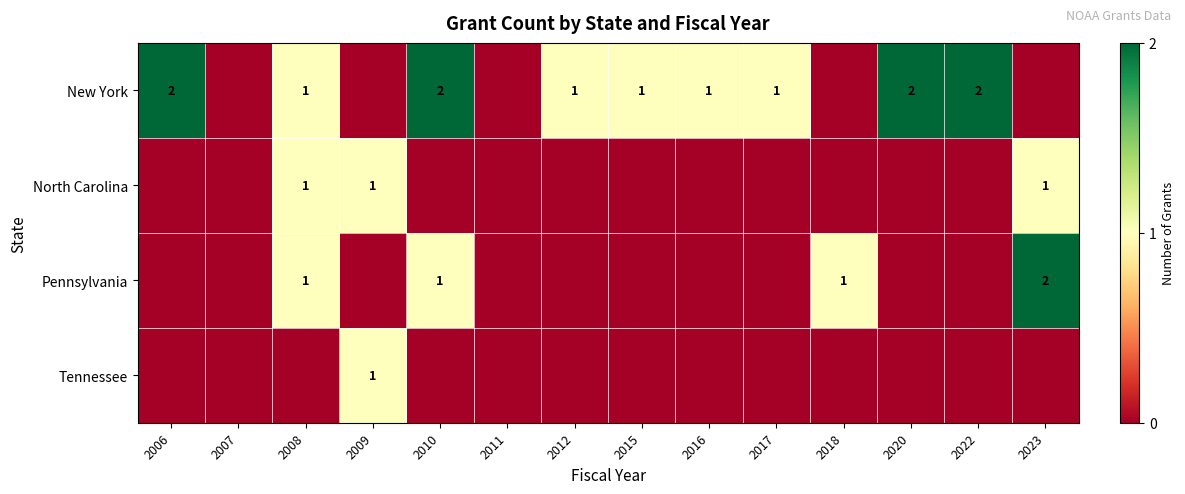

At which category is the sum across all series the highest?

2008